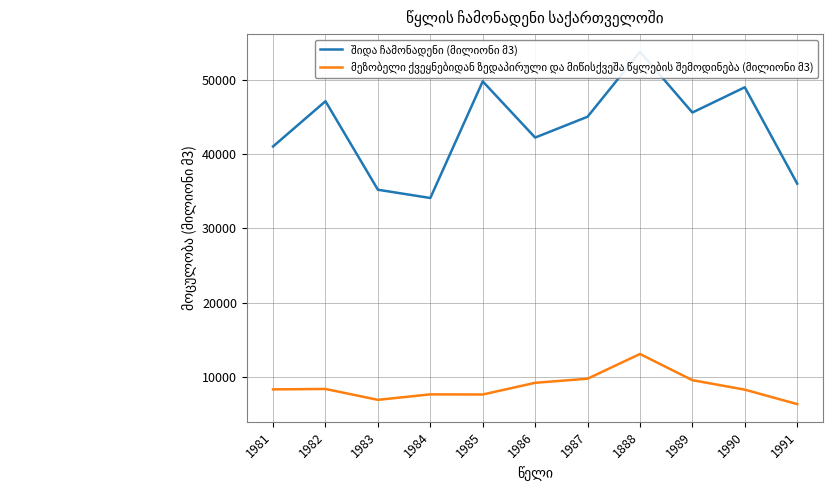

The value of შიდა ჩამონადენი (მილიონი მ3) at 1984 is 55397.1. True or false?

False